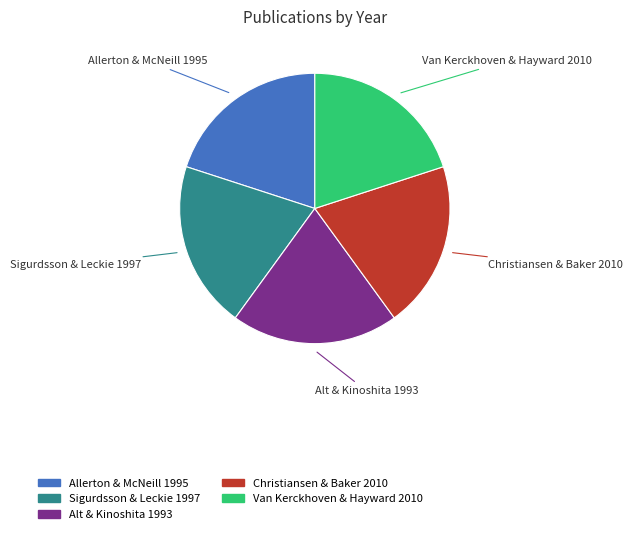

Is there a majority slice in this chart?

No